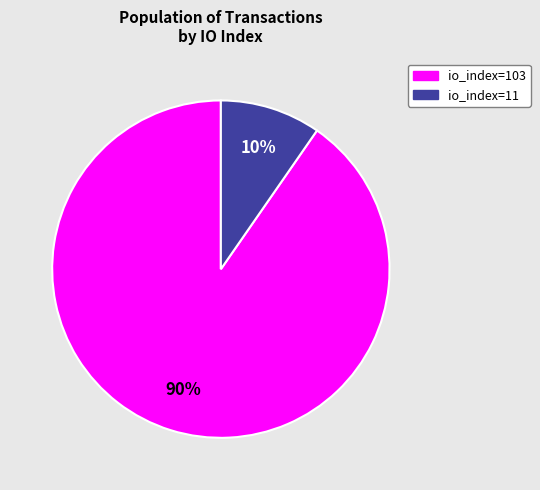

How many slices are in this pie chart?

2